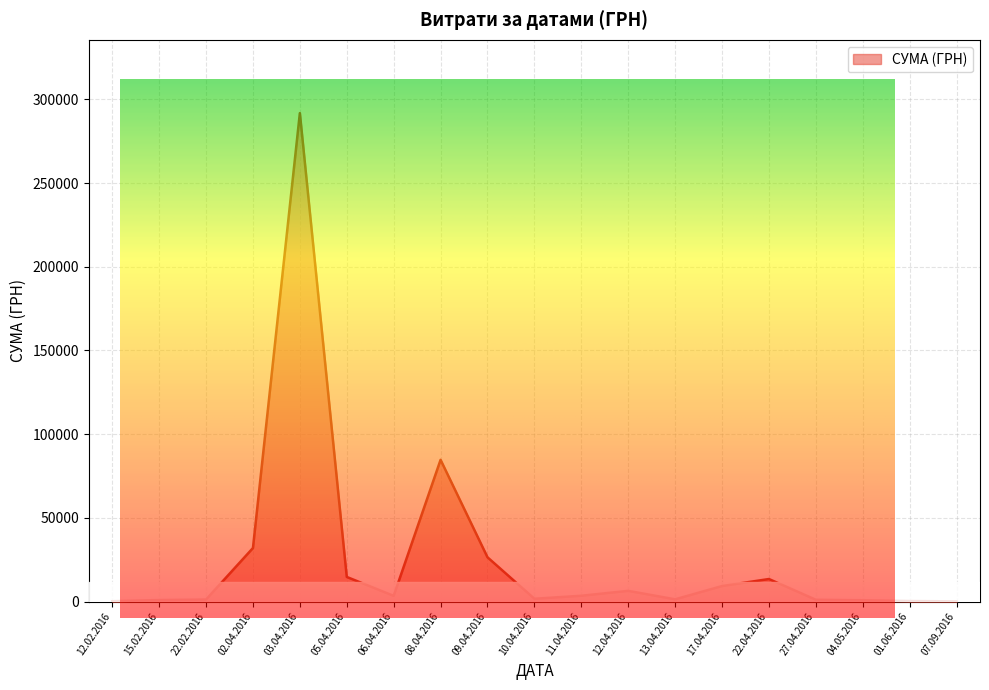

Is it true that the value at 12.02.2016 is 289.4?

False